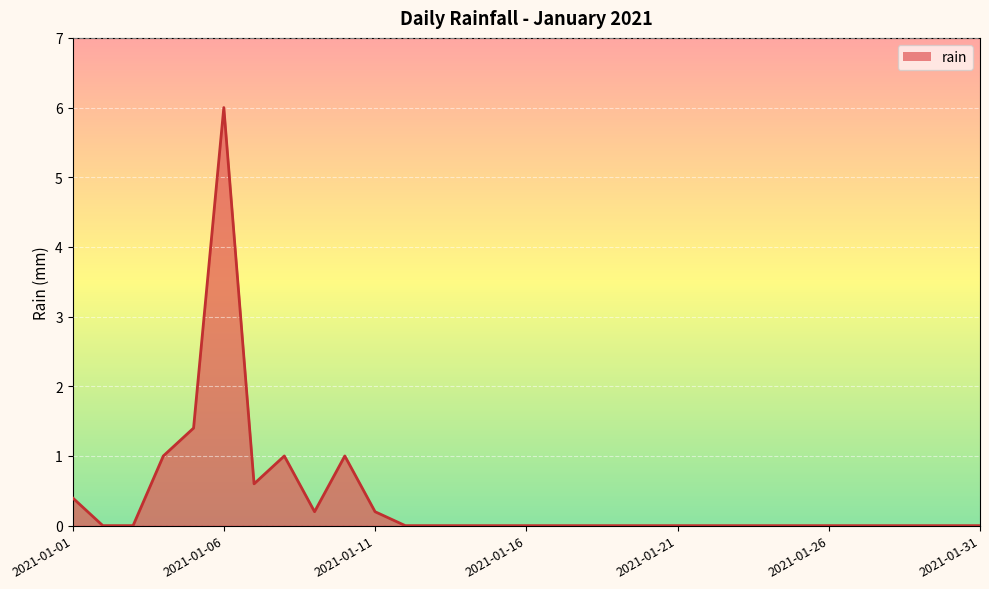

What is the greatest value displayed?

6.0